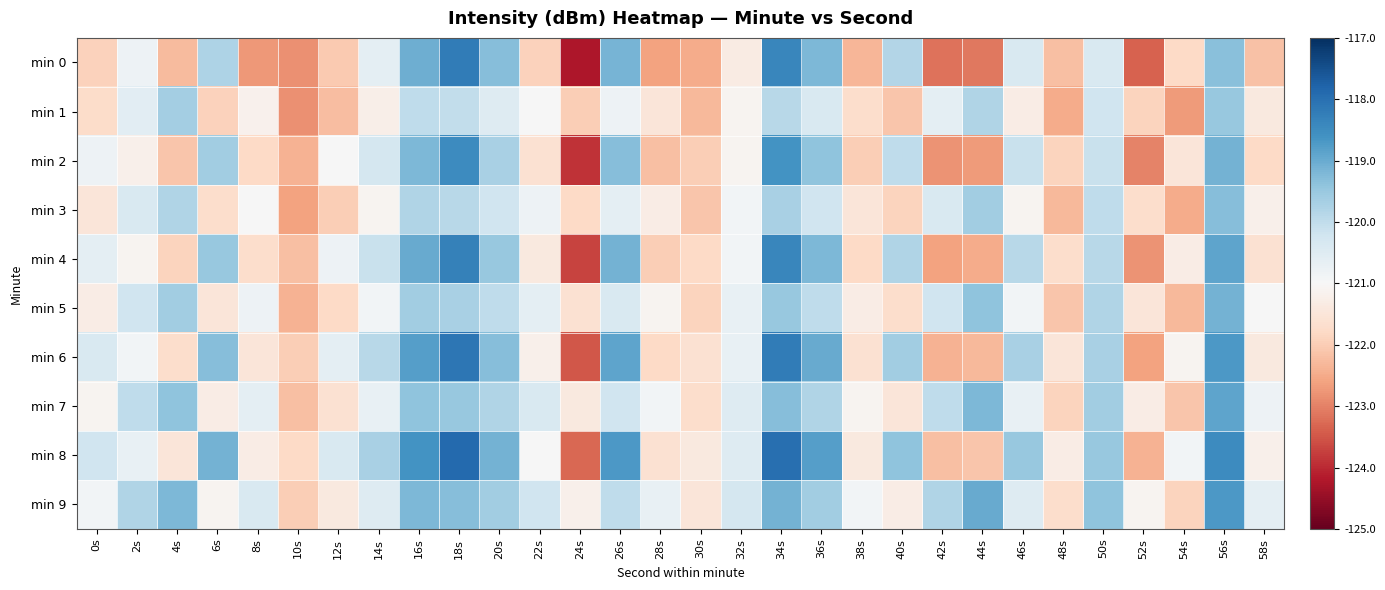

At 34s, list the series in order from smallest to largest.

min 1, min 3, min 5, min 7, min 9, min 2, min 4, min 0, min 6, min 8